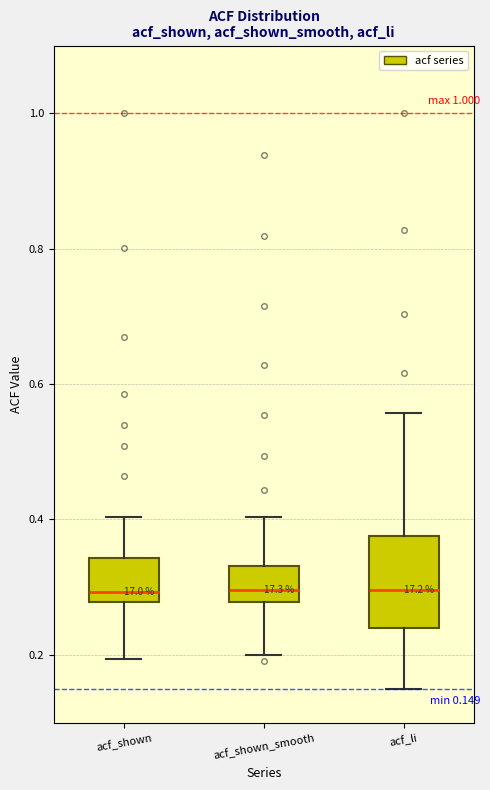

Comparing the boxes themselves (not the whiskers), which one is the tallest?

acf_li